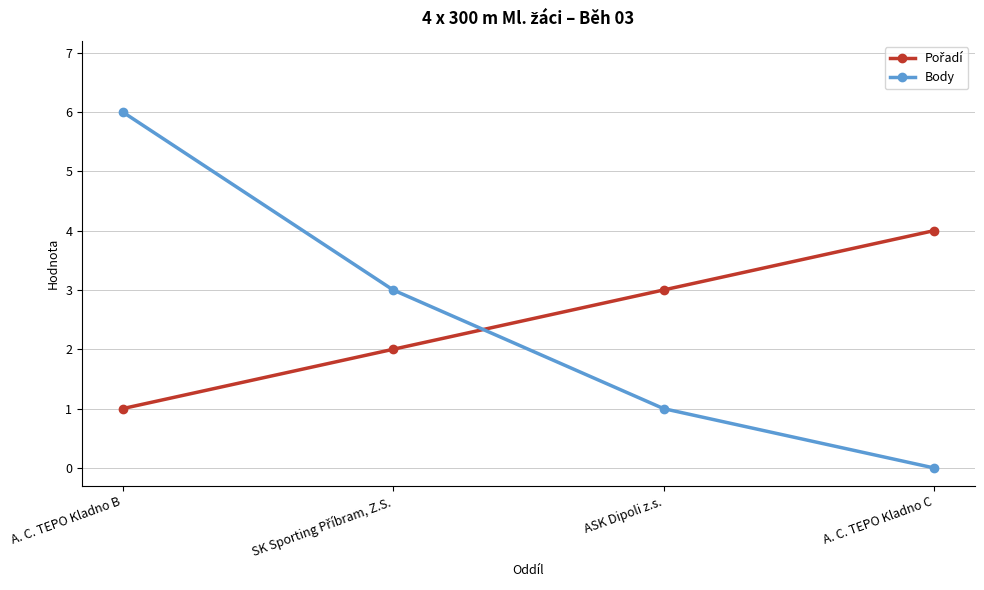

At how many categories does at least one series exceed 0?

4